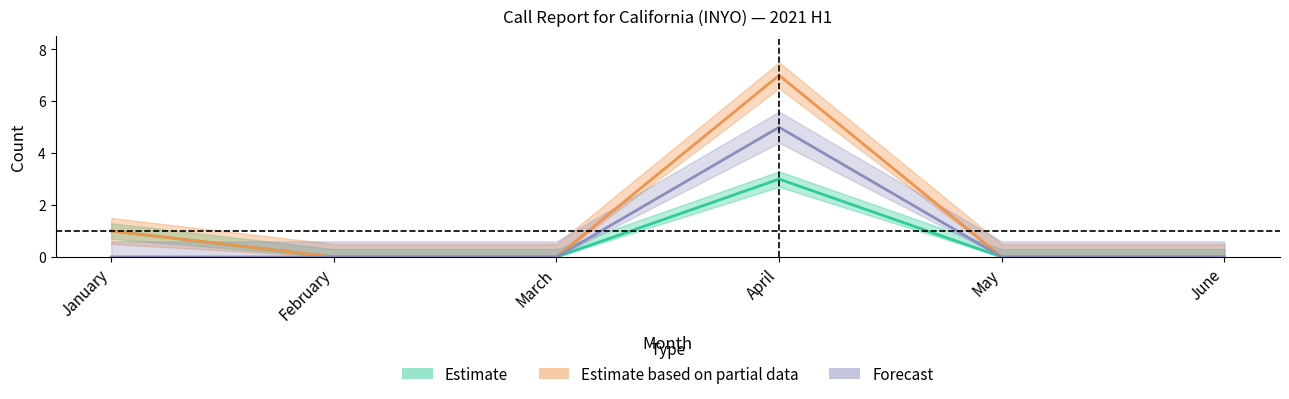

True or false: 45 to 64 and 65+ cross at least once.

False